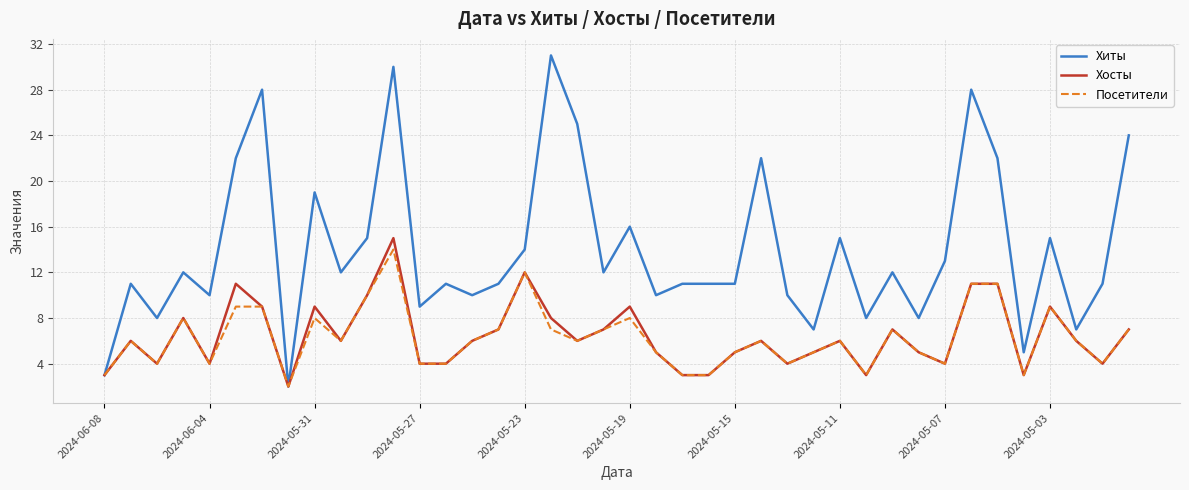

Which series has the largest total across all categories?

Хиты